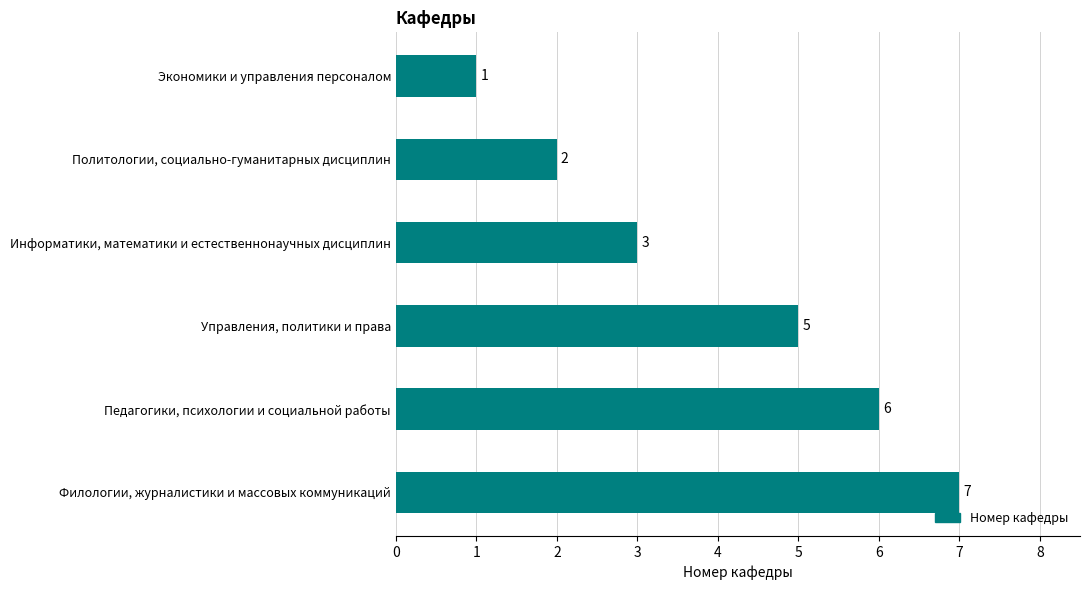

List the labels in order of value, smallest first.

Экономики и управления персоналом, Политологии, социально-гуманитарных дисциплин, Информатики, математики и естественнонаучных дисциплин, Управления, политики и права, Педагогики, психологии и социальной работы, Филологии, журналистики и массовых коммуникаций